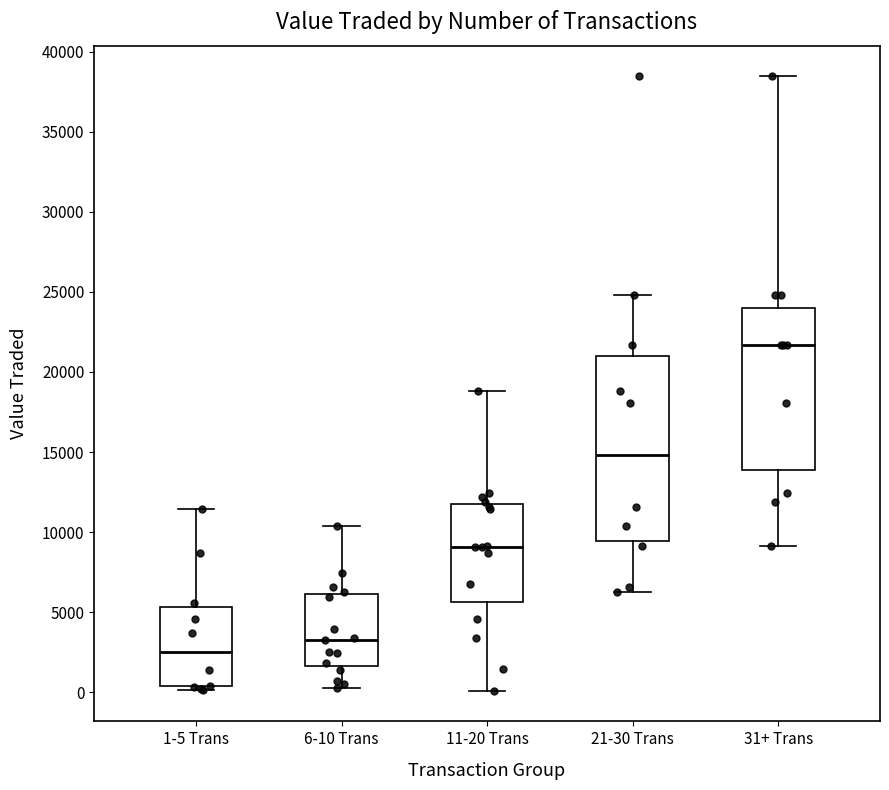

Which box's median line is the highest?

31+ Trans